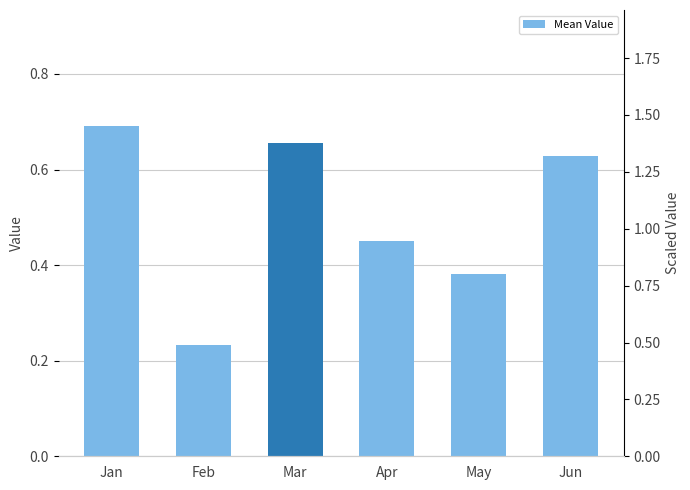

Where is the data nearest to the value 0?

Feb